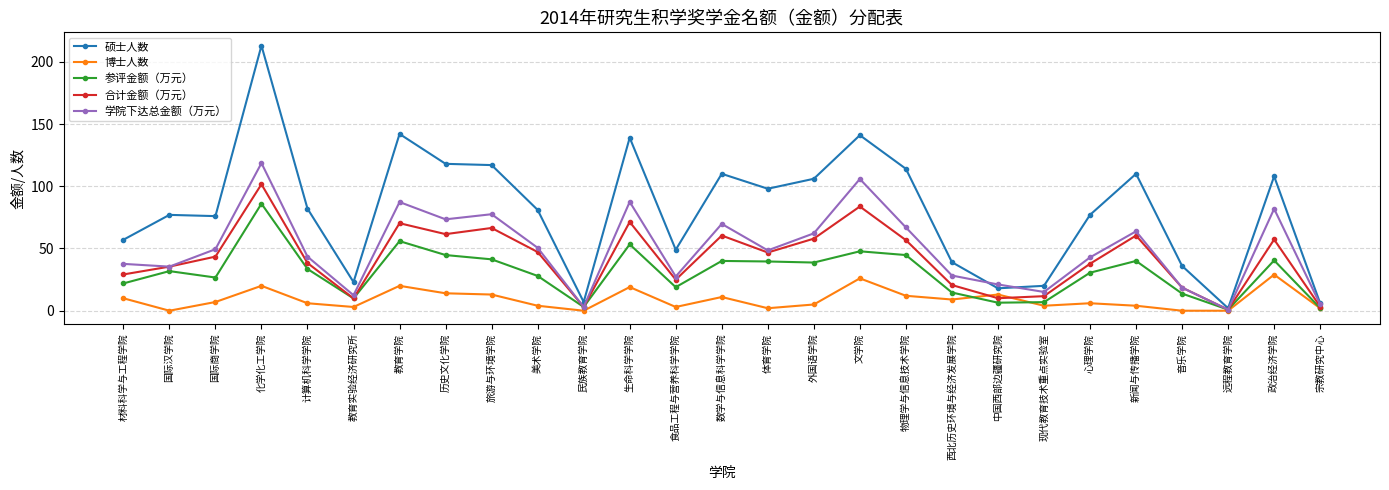

What are all the series names shown in the legend?

硕士人数, 博士人数, 参评金额（万元）, 合计金额（万元）, 学院下达总金额（万元）